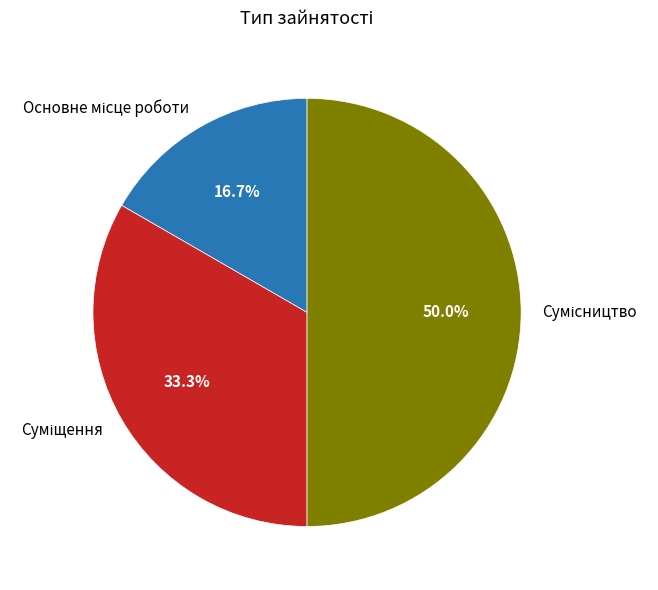

The Сумісництво slice represents 50% of the pie. True or false?

True